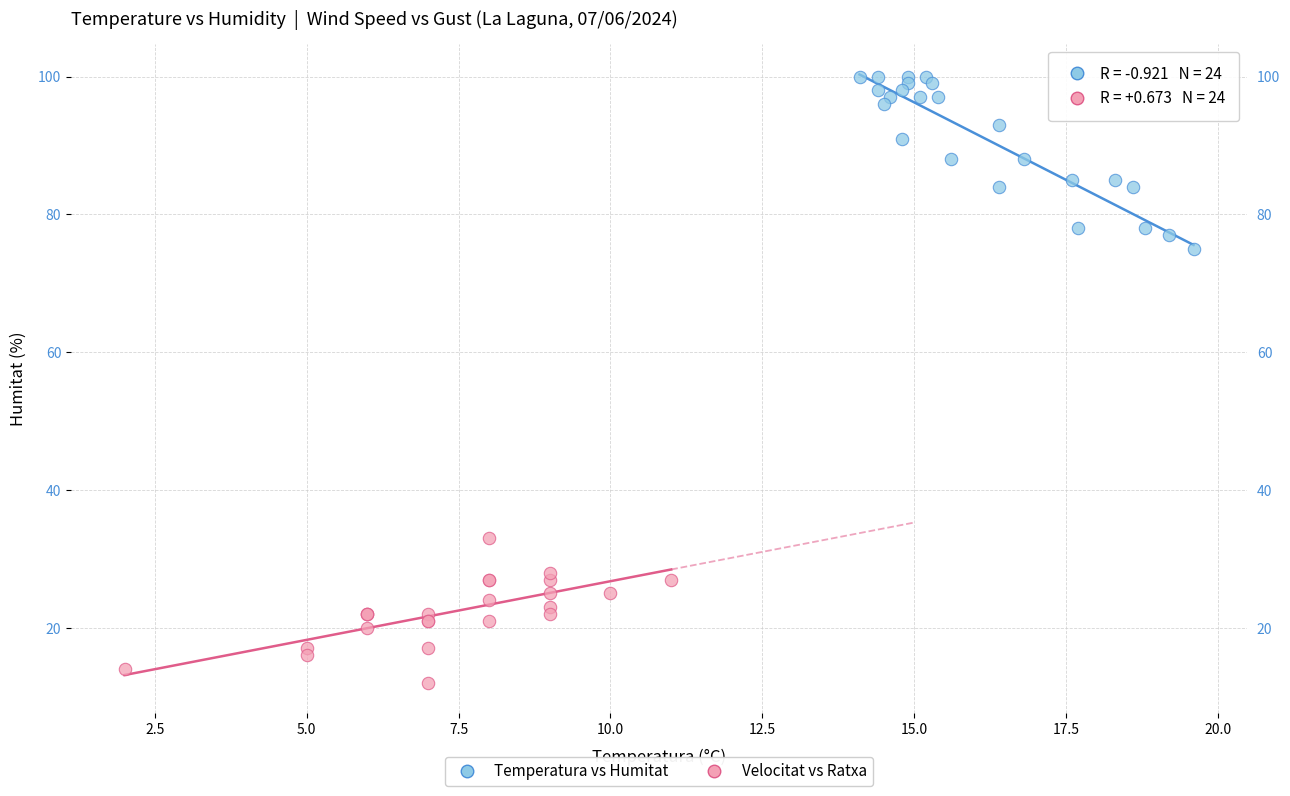

What are all the series names shown in the legend?

Temperatura vs Humitat, Velocitat vs Ratxa